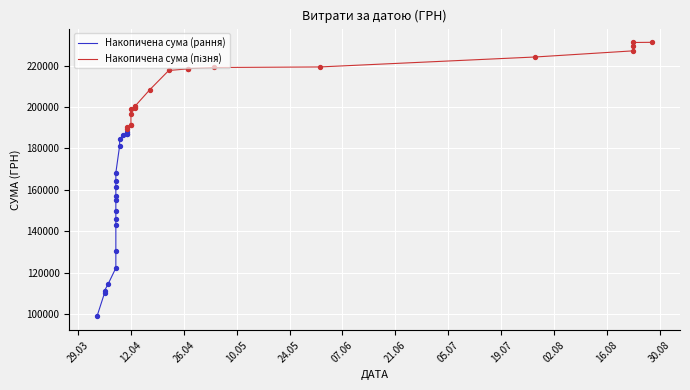

What is the change in value from 6 to 26?

+7069.5